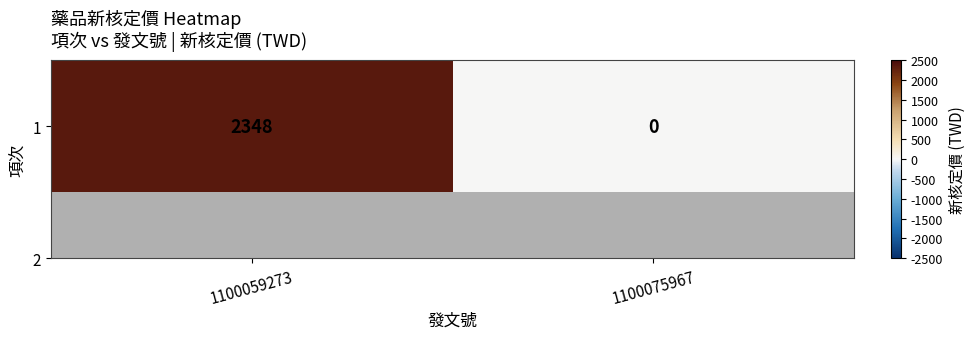

Count the values in the range 0 to 2348.

2